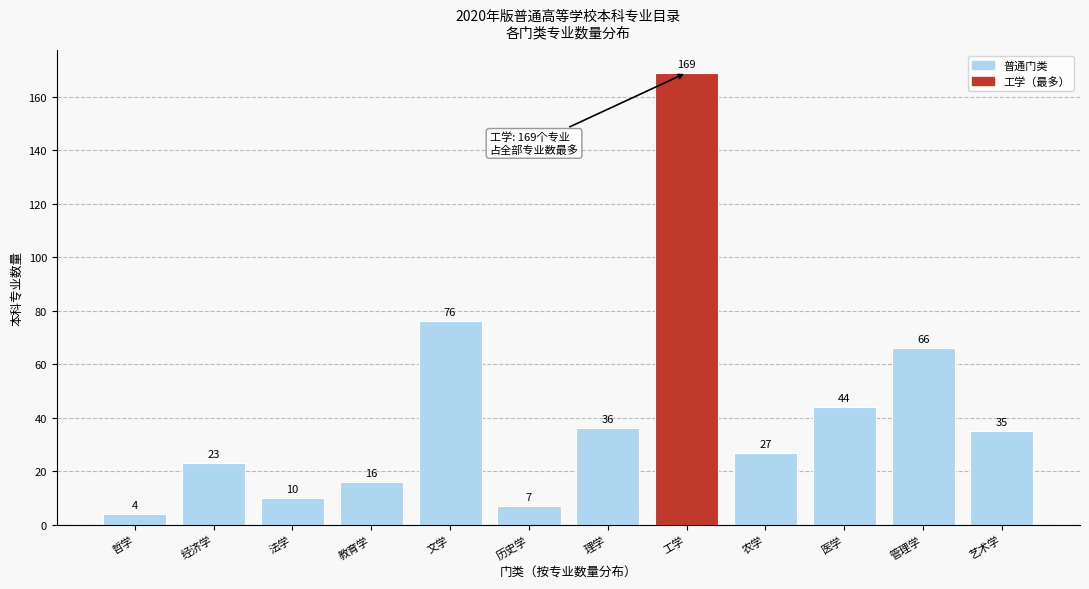

Reading left to right, extract all data points from this chart.

4	23	10	16	76	7	36	169	27	44	66	35